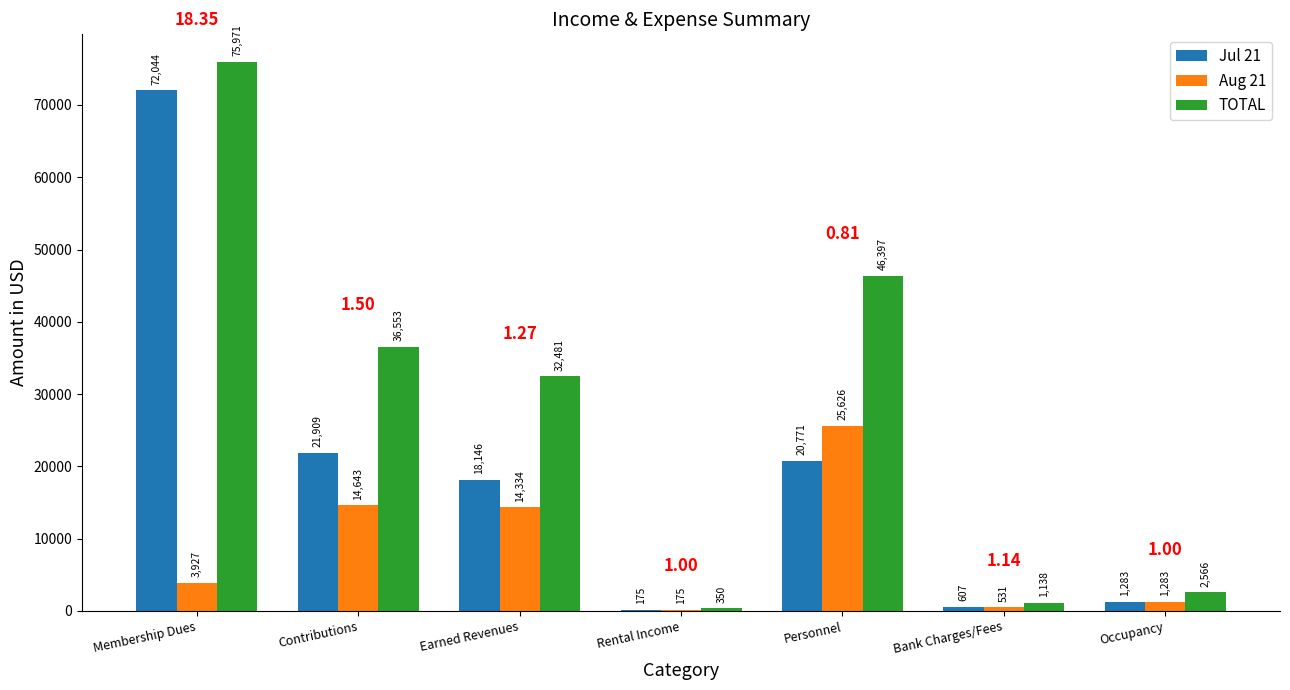

Is the value of Jul 21 at Rental Income greater than the value of Aug 21 at Bank Charges/Fees?

No